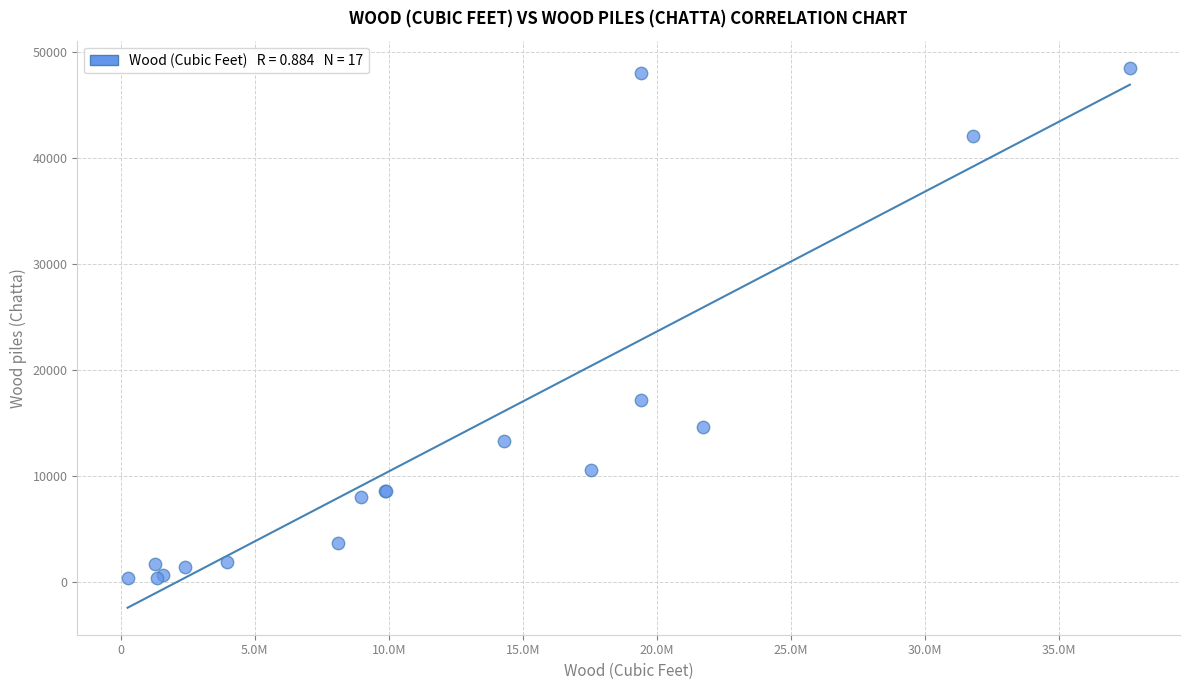

What Y value in the scatter plot is closest to 24441?

17132